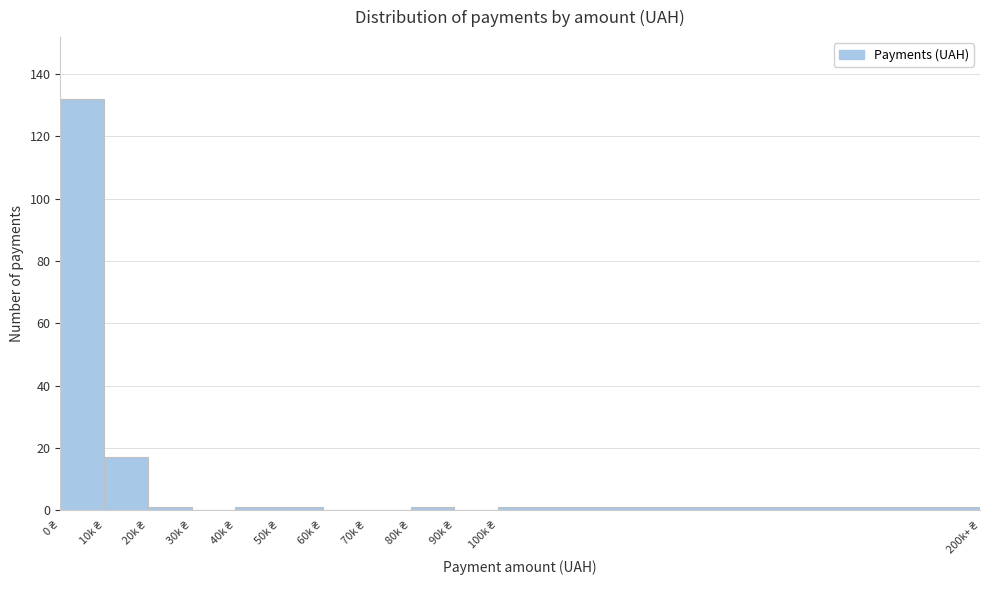

What is the greatest value displayed?

132